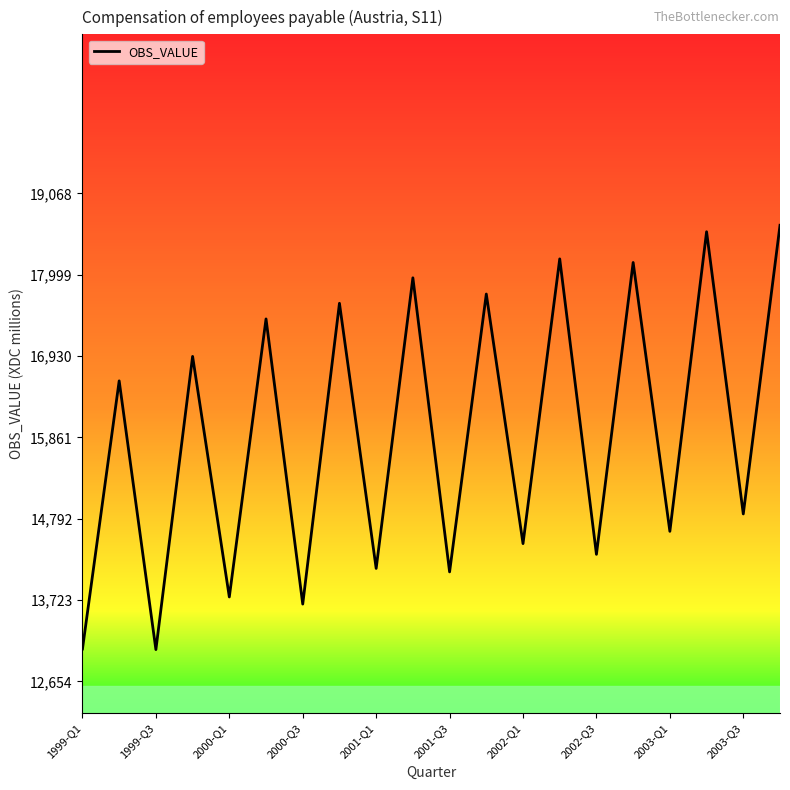

What is the maximum value shown in the chart?

18649.6